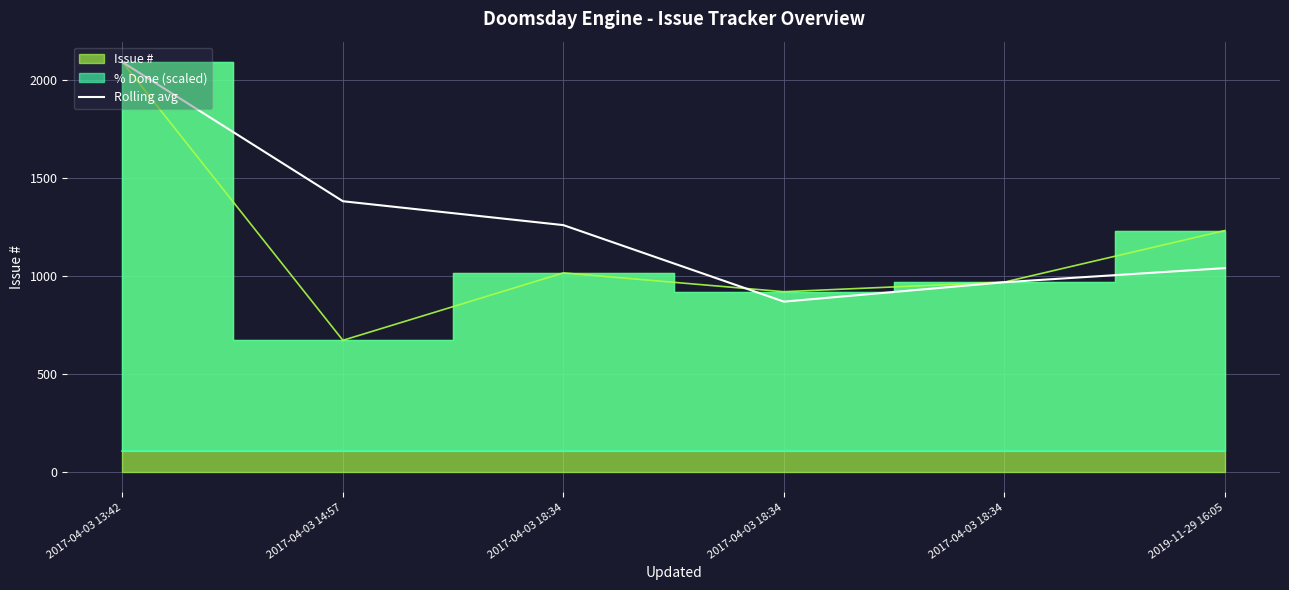

What is the difference between the maximum and minimum values?

1221.7